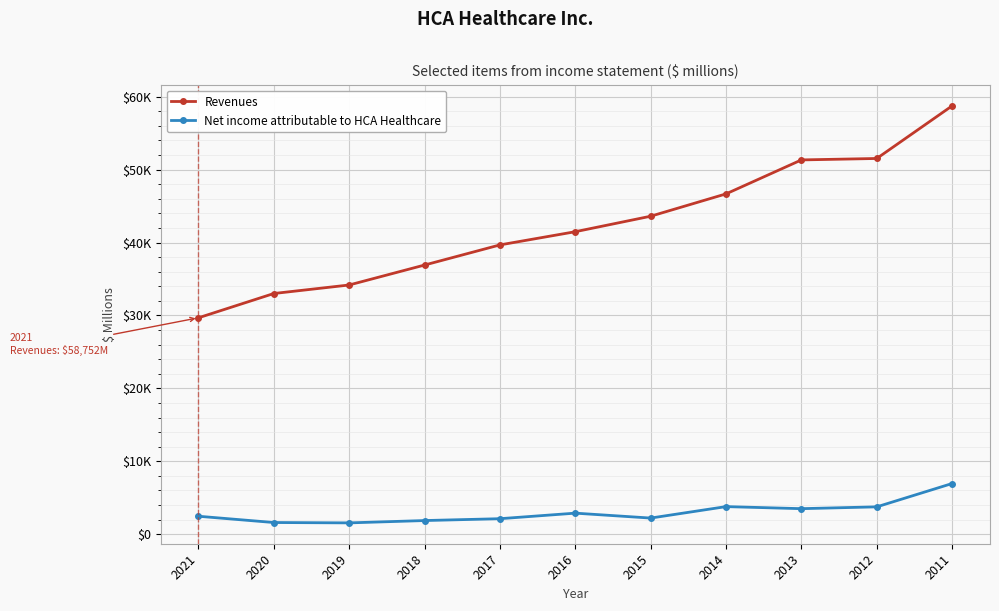

What is the sum of the Net income attributable to HCA Healthcare values at 2021 and 2018?

4340